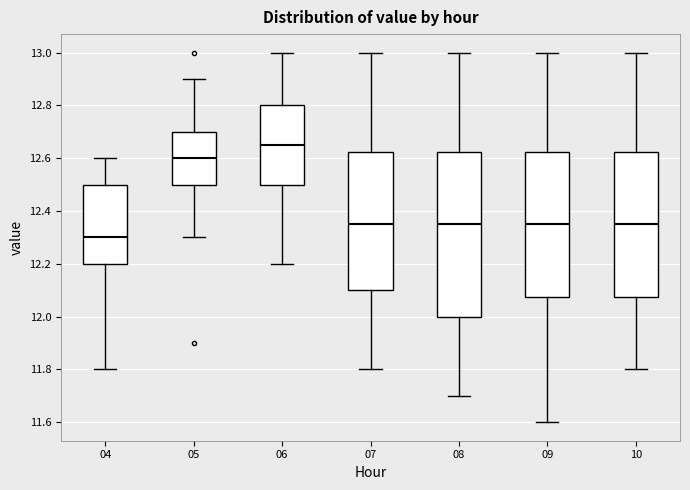

Which box's median line is the highest?

06